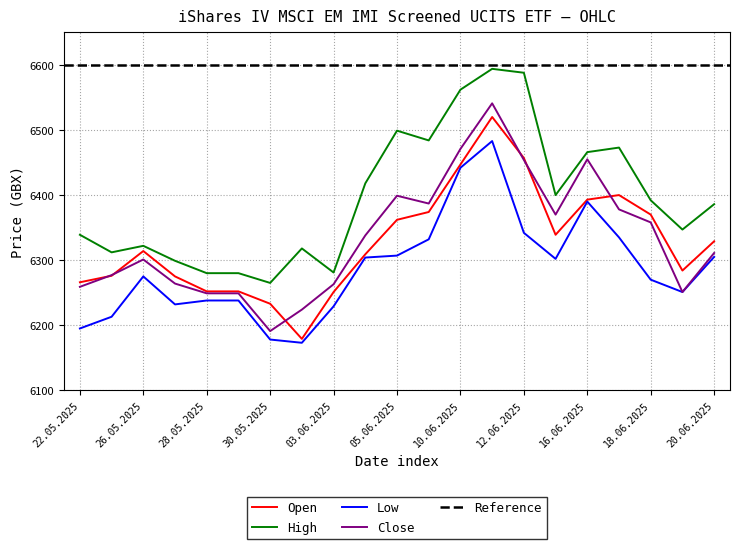

What is the difference between the maximum and minimum values in the Low series?

310